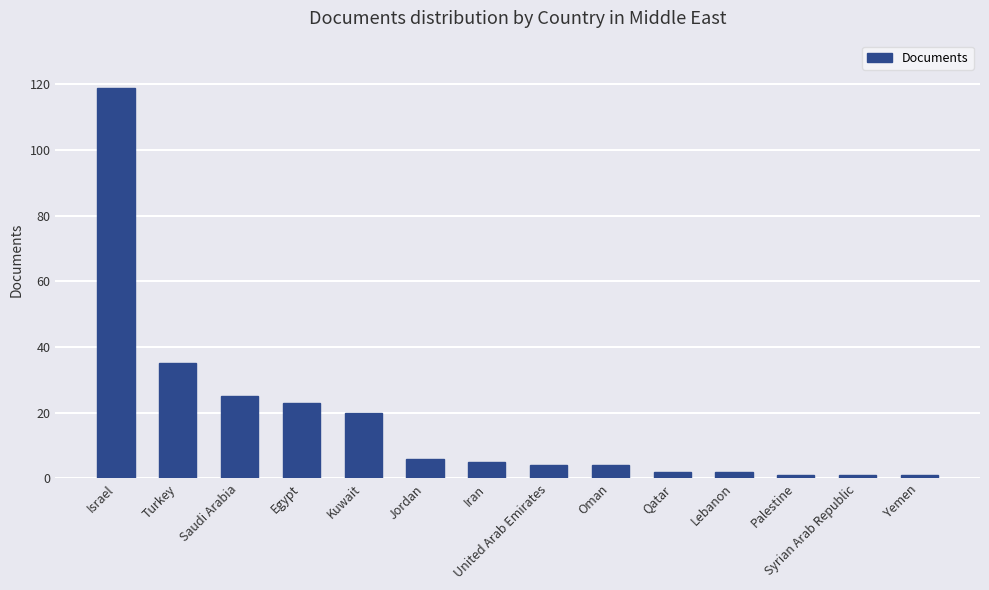

Is it true that the value at Egypt is 34?

False